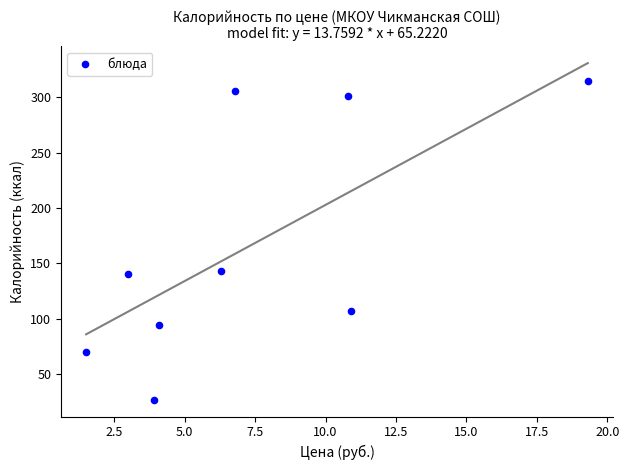

What is the range of X values (max minus min)?

17.8